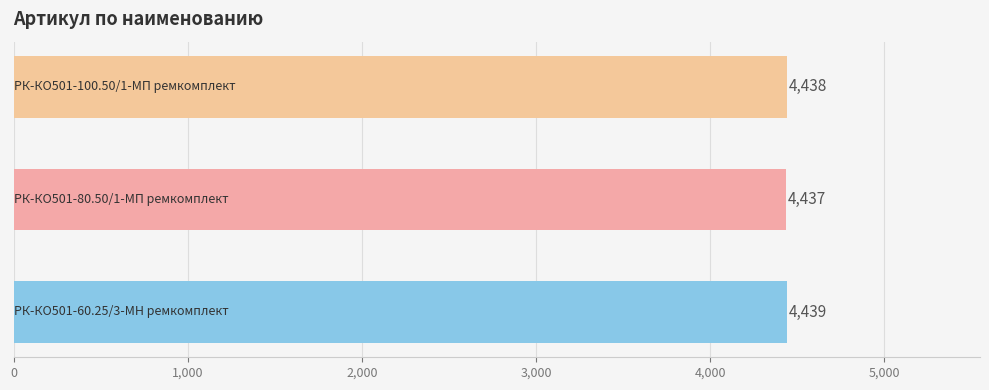

How many bars are there in total?

3